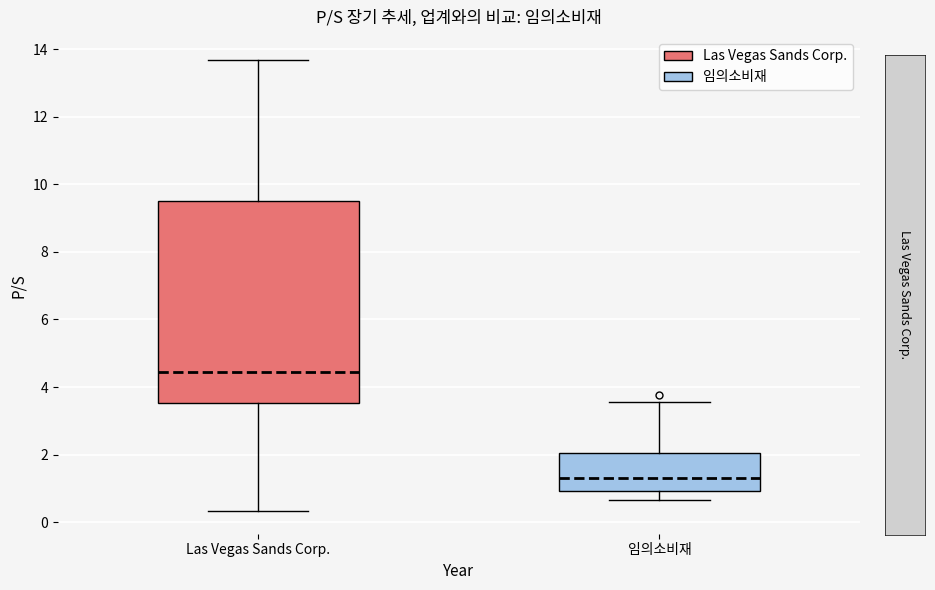

Where is the lower edge of the box for Las Vegas Sands Corp. on the y-axis? The values are not printed on the chart, so give them approximately, as read against the axis.

3.6